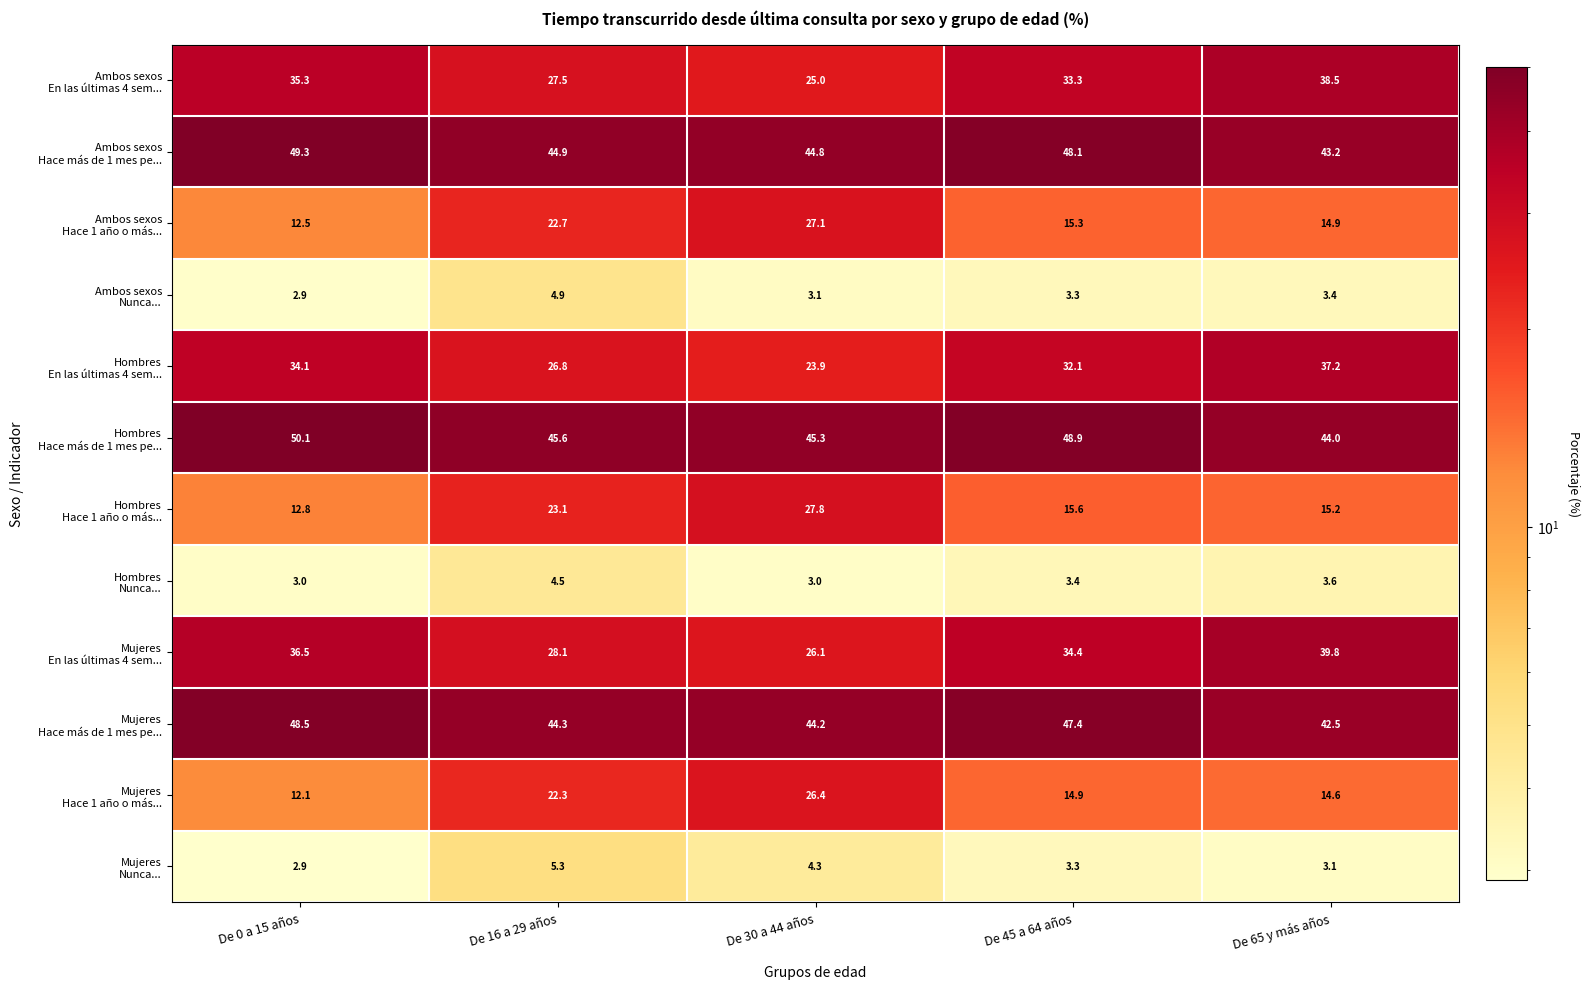

At which category is the sum across all series the highest?

De 30 a 44 años